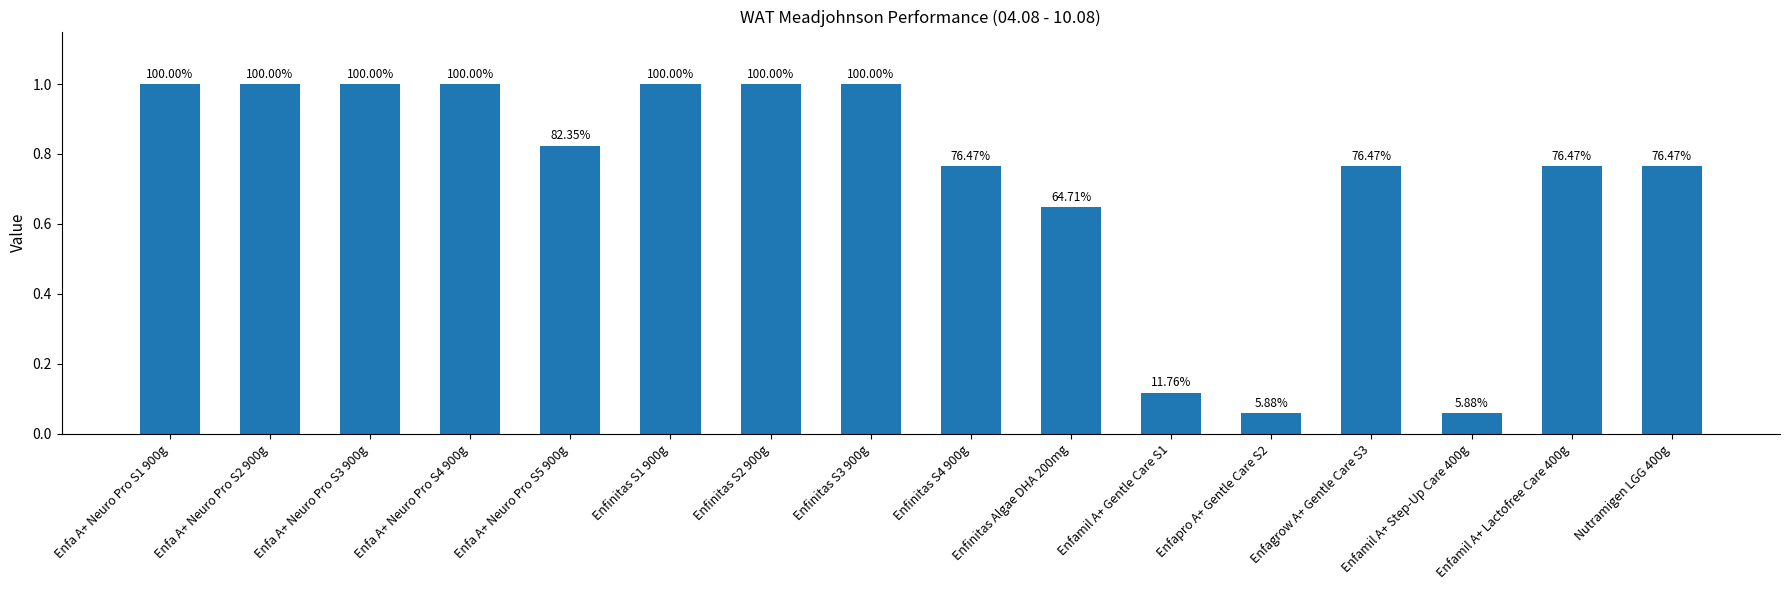

How many bars are there in total?

16